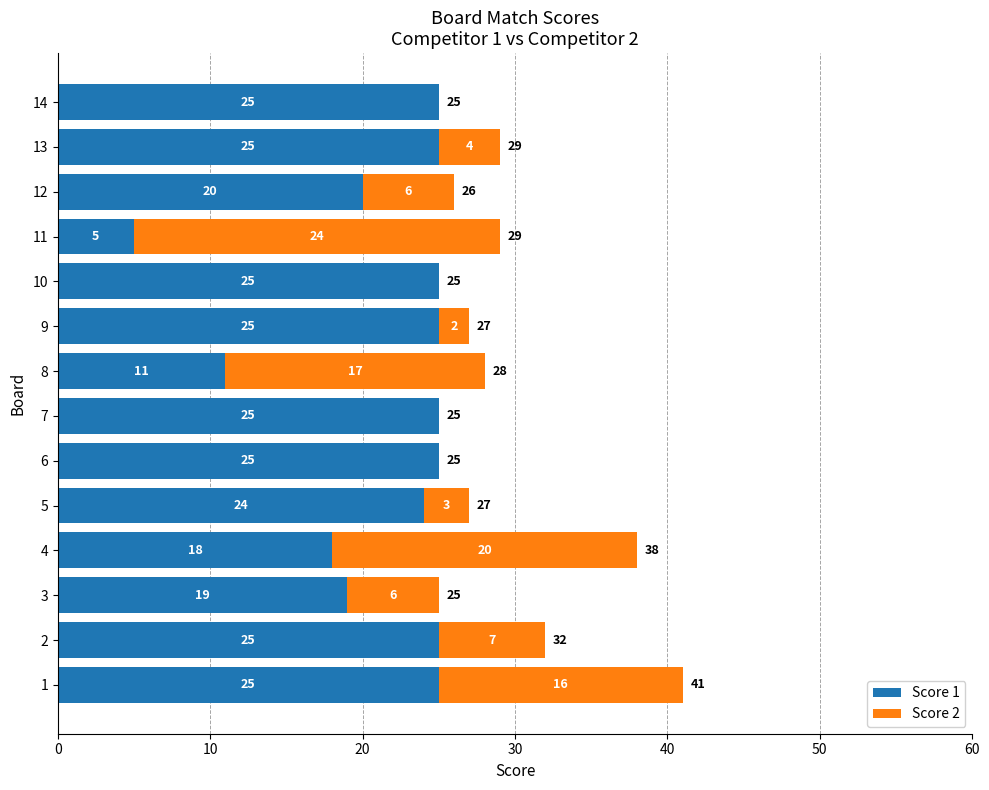

What is the sum of the Score 1 values at 5 and 7?

49